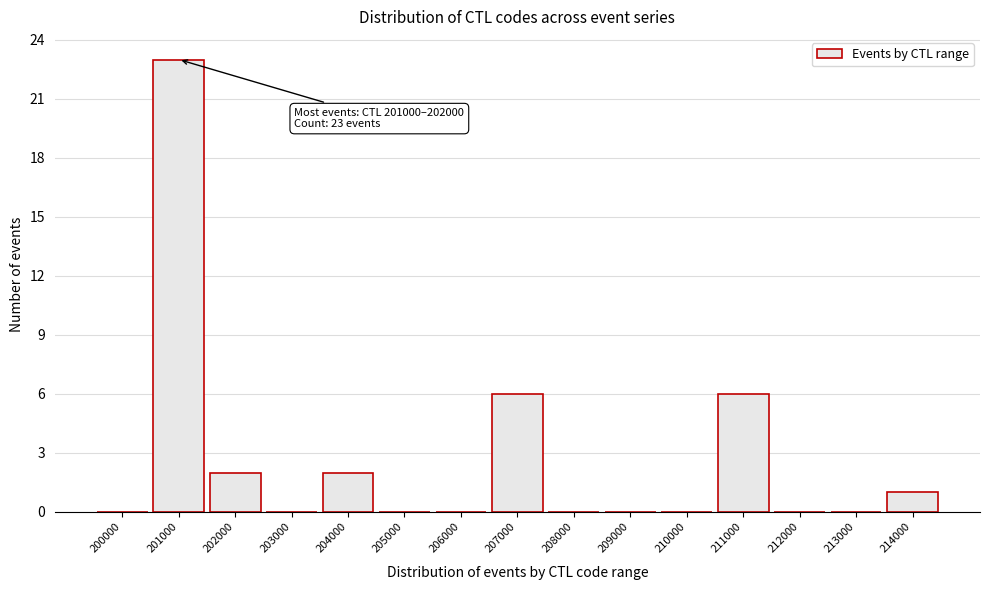

Reading right to left, what are all the values shown in this chart?

214000=1	213000=0	212000=0	211000=6	210000=0	209000=0	208000=0	207000=6	206000=0	205000=0	204000=2	203000=0	202000=2	201000=23	200000=0